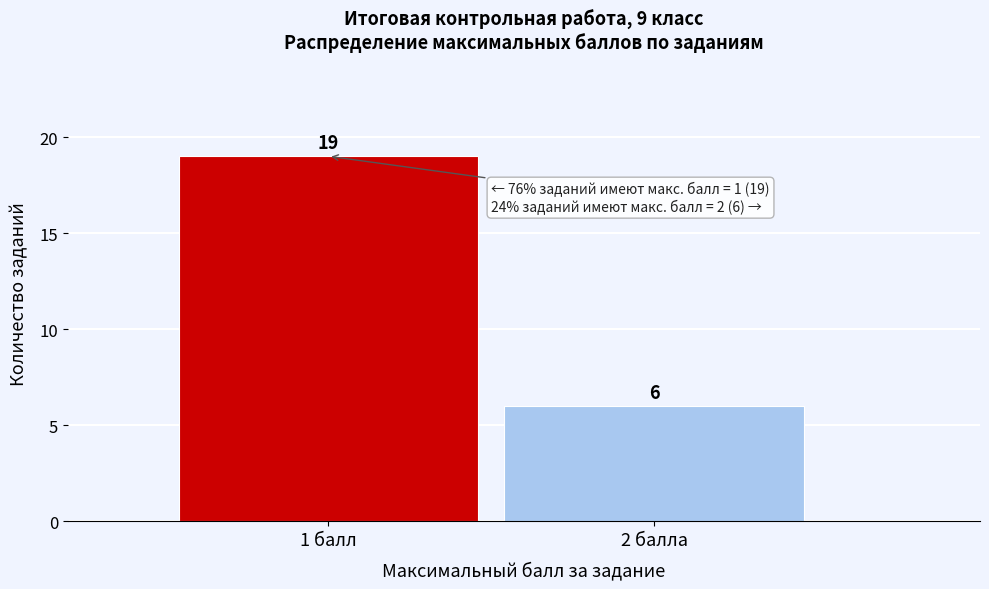

Reading right to left, list all the values displayed in this chart.

2 балла=6	1 балл=19